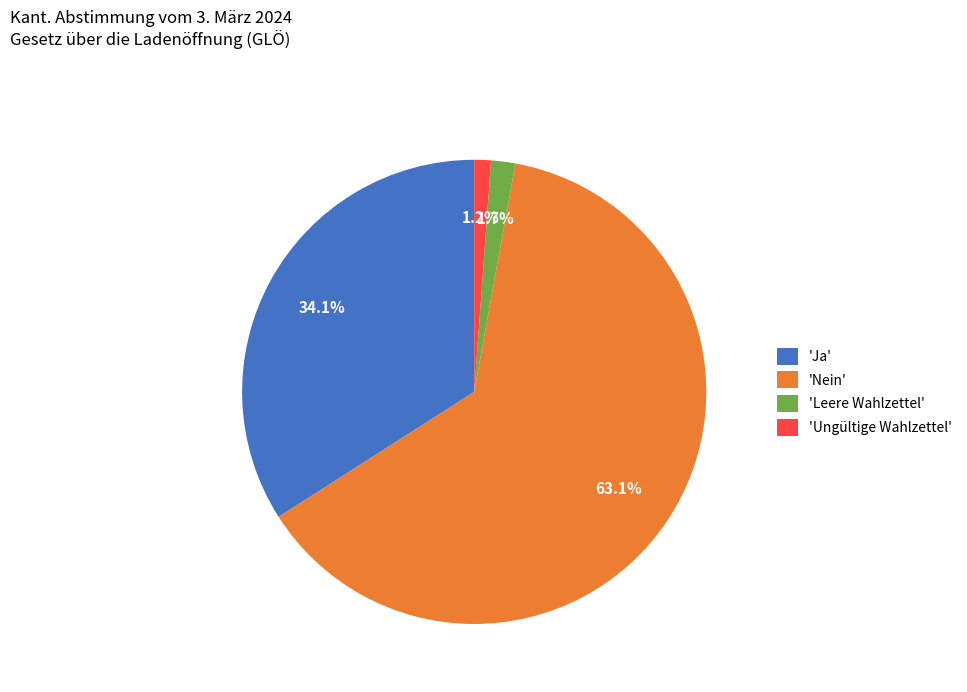

What portion of the pie excludes 'Ja'?

65.9%